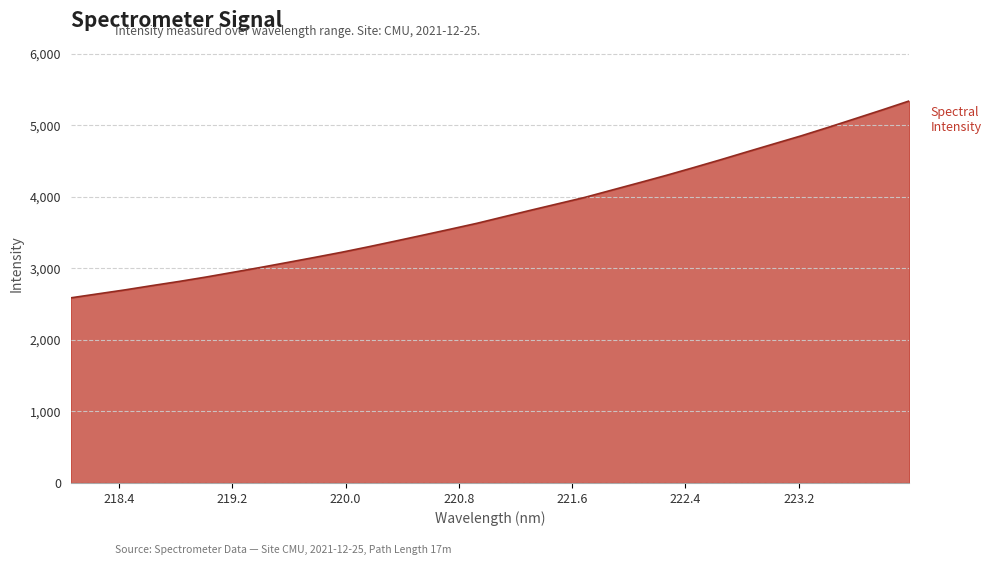

What is the greatest value displayed?

5341.0